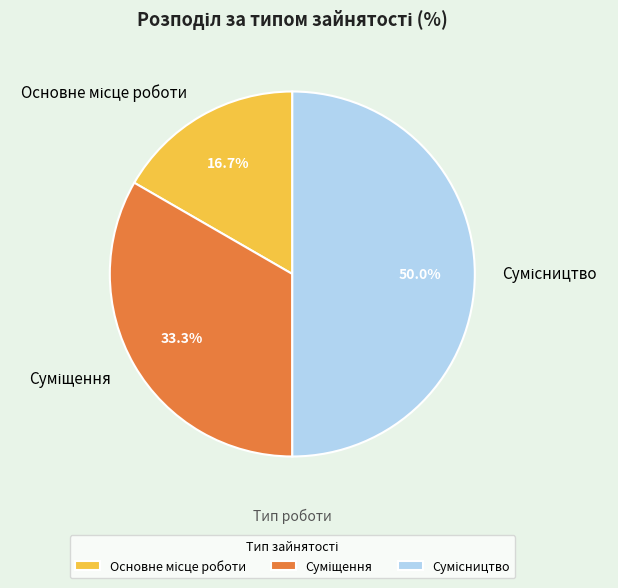

True or false: Суміщення accounts for 21% of the total.

False